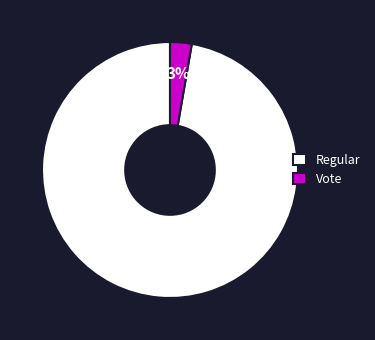

What percentage is the Vote slice, to the nearest percent?

3%